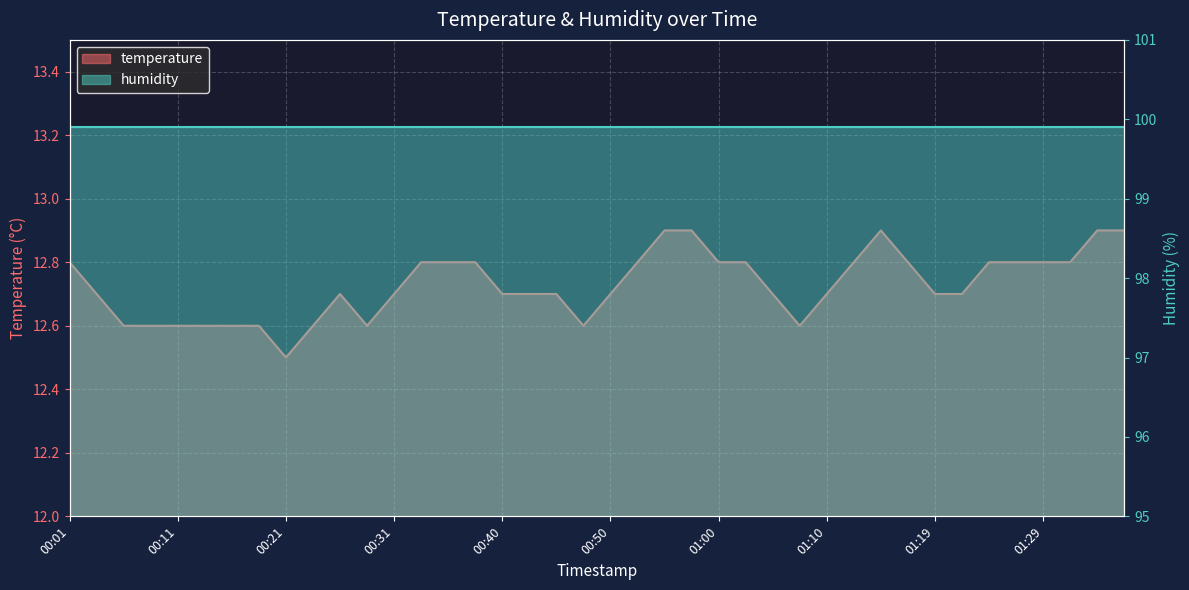

Where is the first local minimum?

00:21